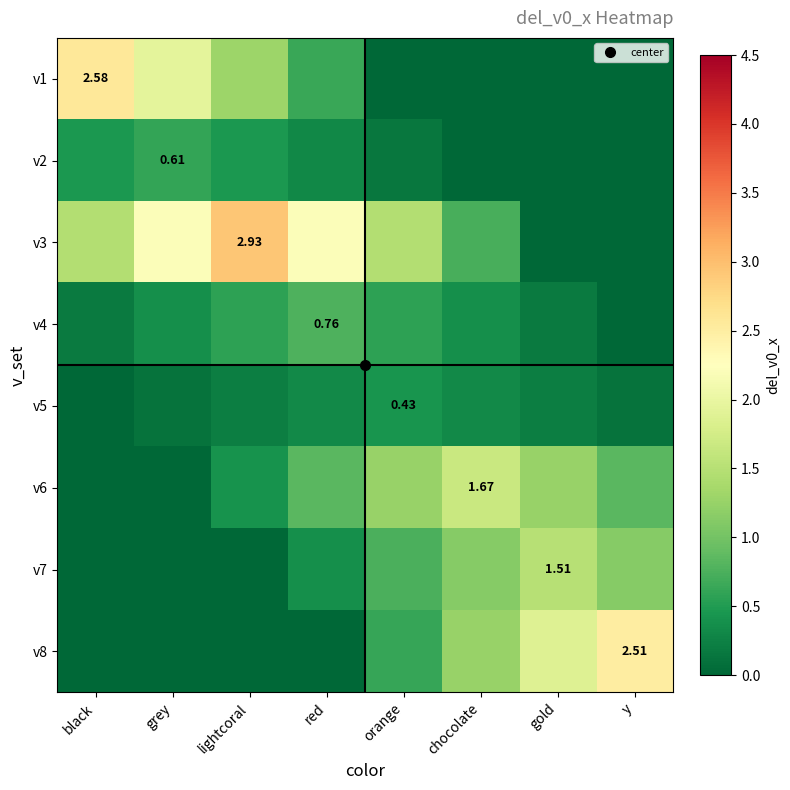

What is the total value across all series at red?

5.4